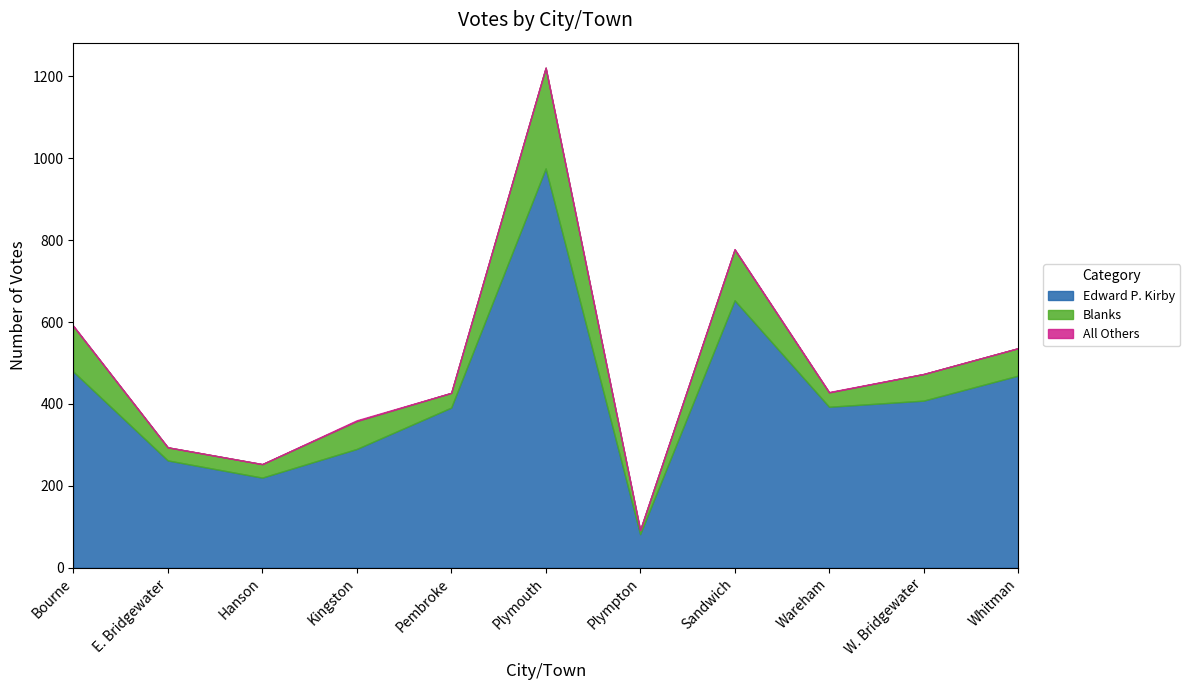

What is the greatest value displayed?

975